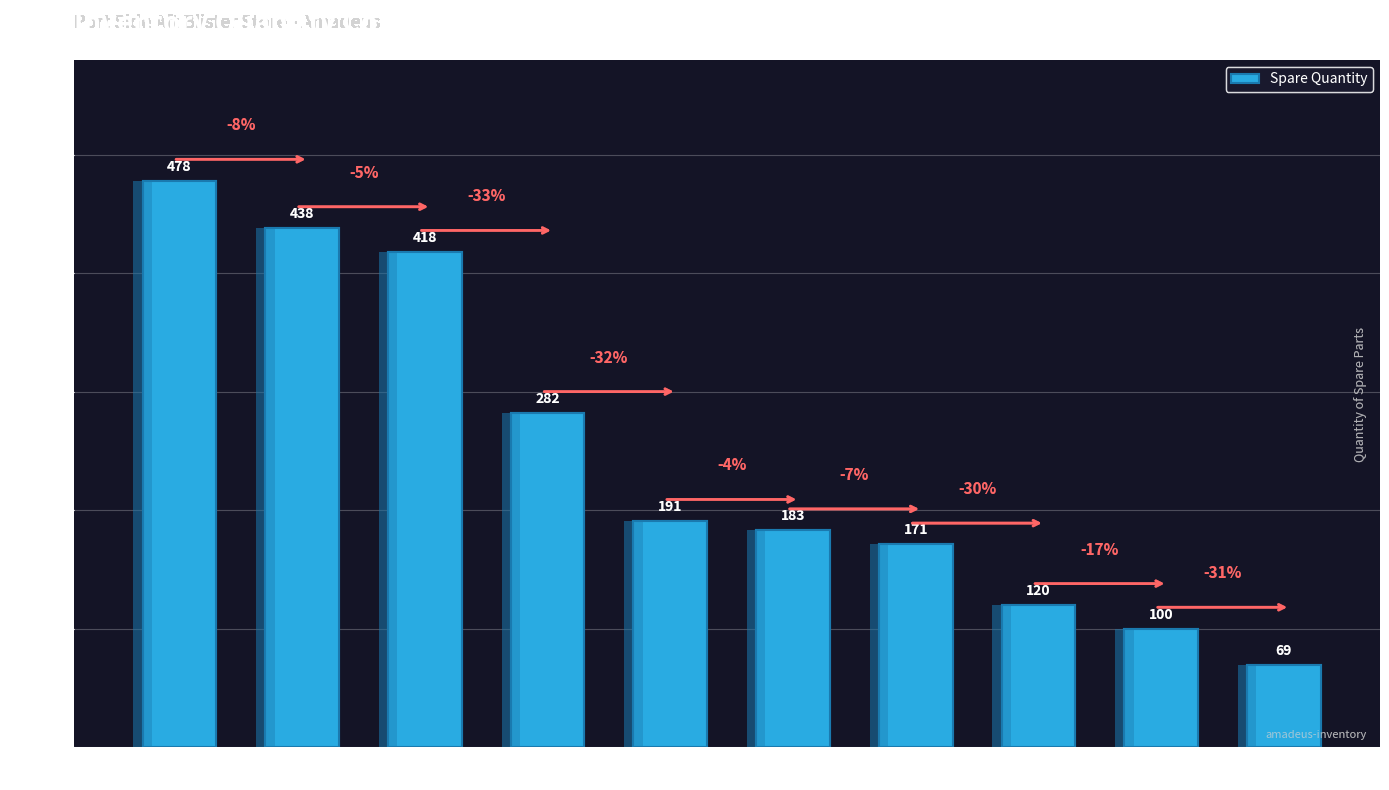

At which label does the data first exceed 191?

Quick Latch
Outer Collar